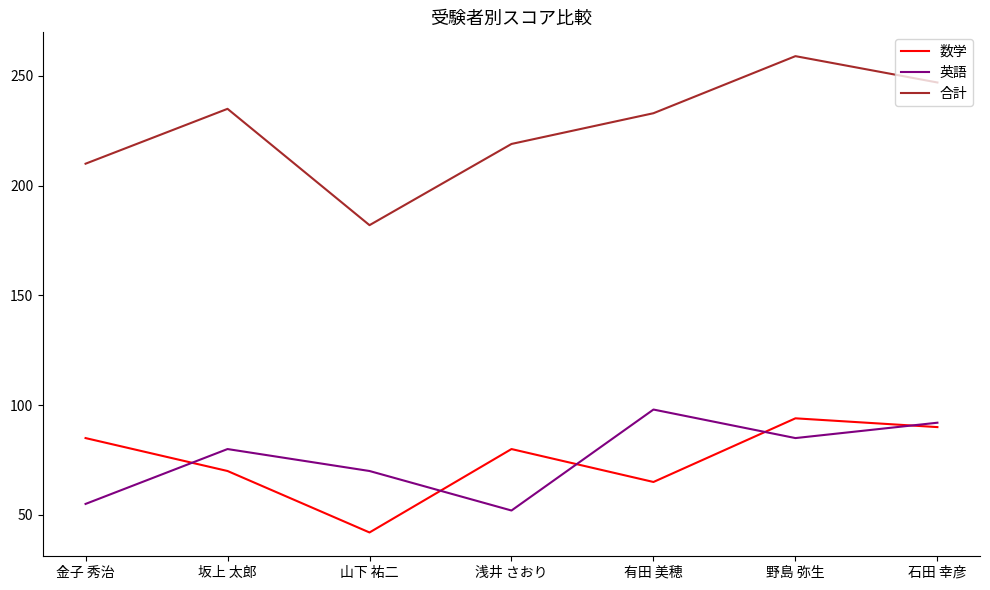

Which series has the widest spread of values?

合計